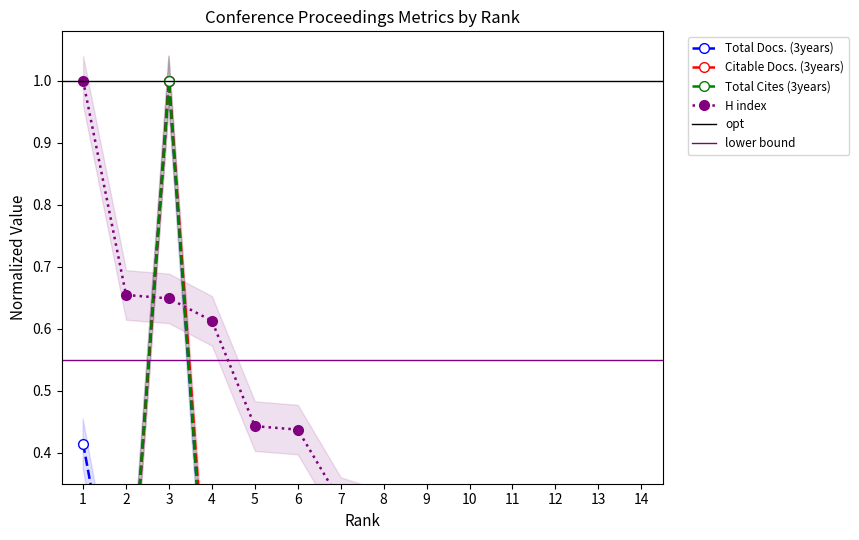

Rank the series by their maximum value, from lowest to highest.

Total Docs. (3years), Citable Docs. (3years), Total Cites (3years), H index